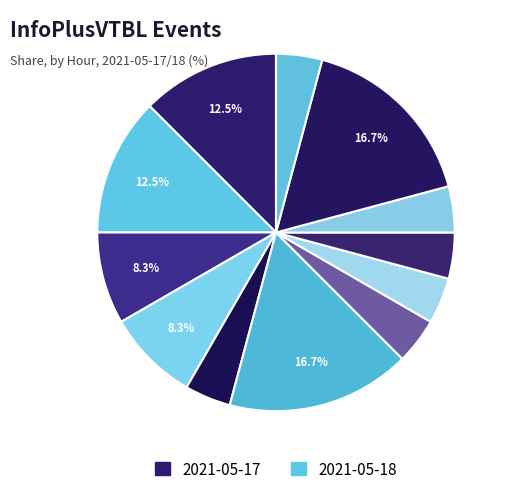

How many slices are in this pie chart?

12